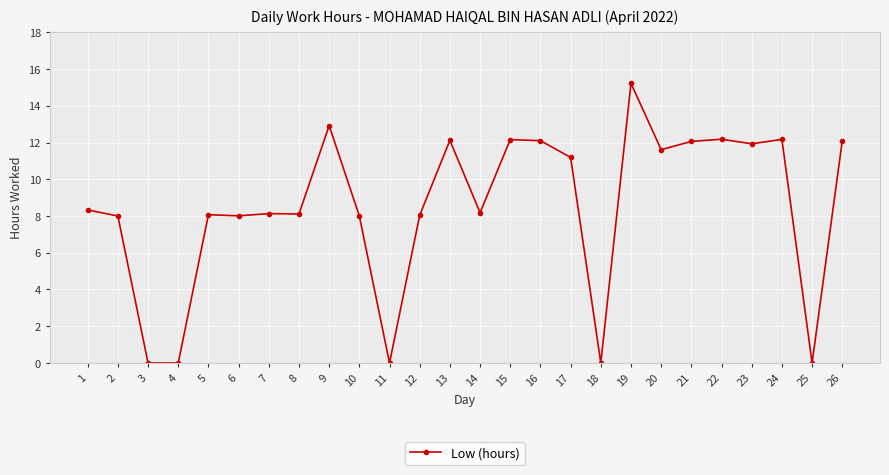

Is this an area chart (filled region under the line)?

No